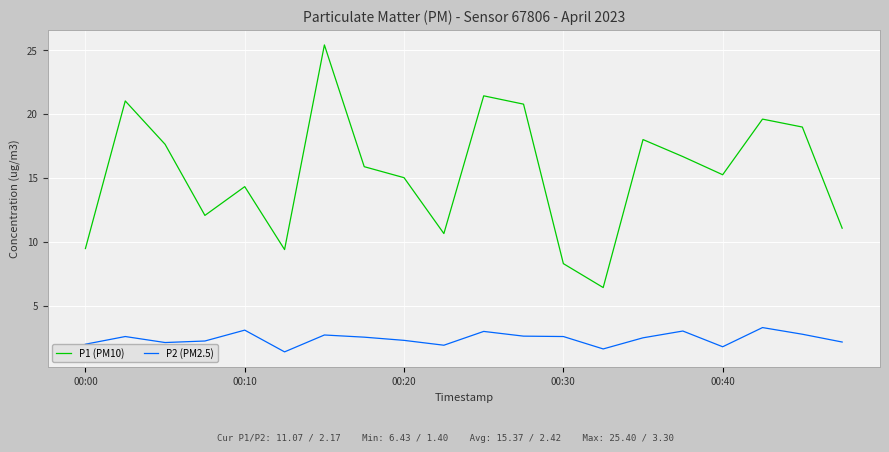

True or false: P1 (PM10) and P2 (PM2.5) intersect in this chart.

False